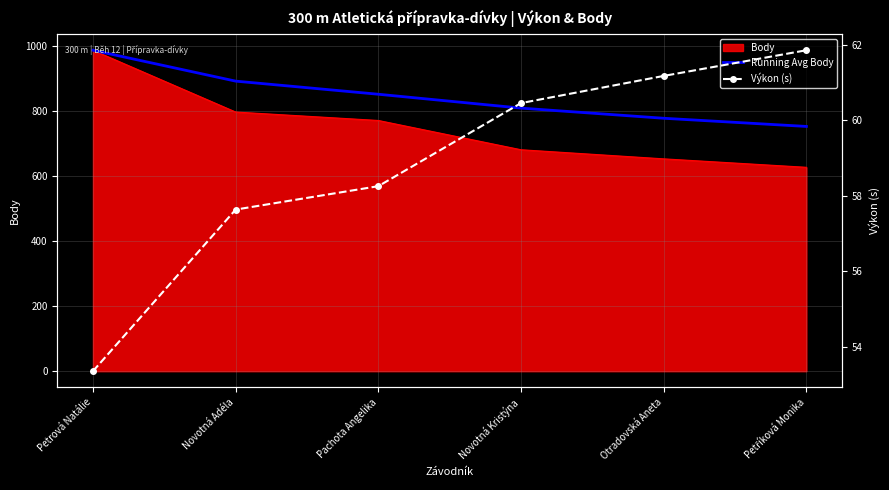

Reading left to right, what are all the values shown in this chart?

Running Avg Body: 987.0	892.0	851.7	809.0	777.8	752.7
Výkon (s): 53.4	57.6	58.2	60.5	61.2	61.9